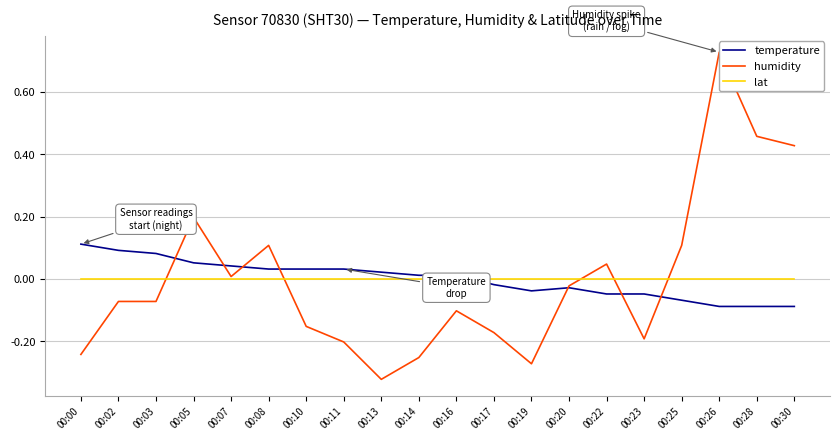

Between which two adjacent categories do humidity and temperature first intersect?

00:03 and 00:05